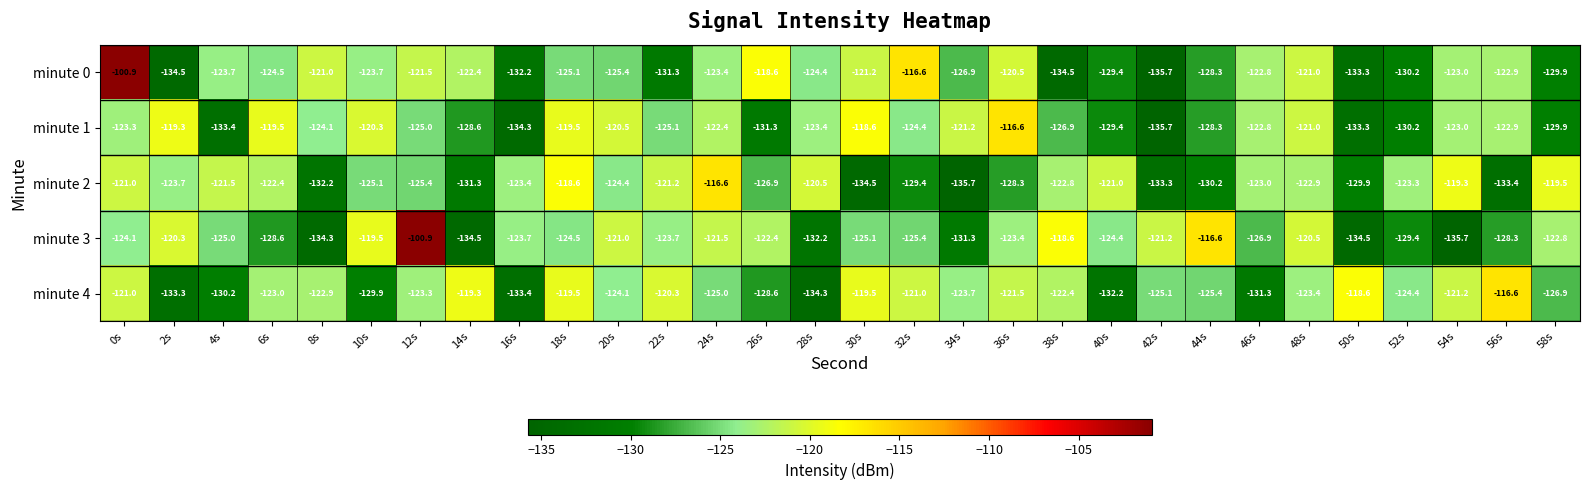

Between 30s and 58s, which series saw the biggest shift?

minute 2